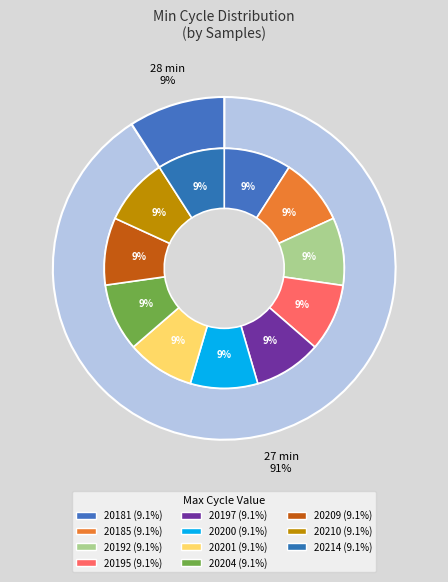

Which category has the smallest portion of the pie?

20181